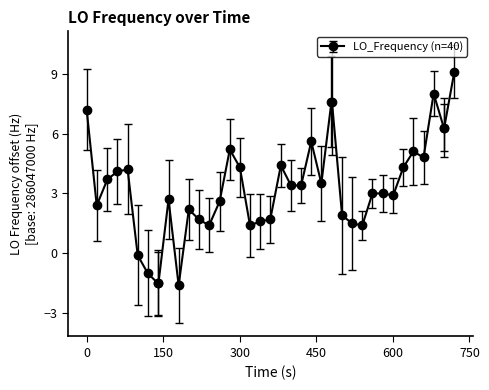

What is the difference between the maximum and minimum values?

10.7